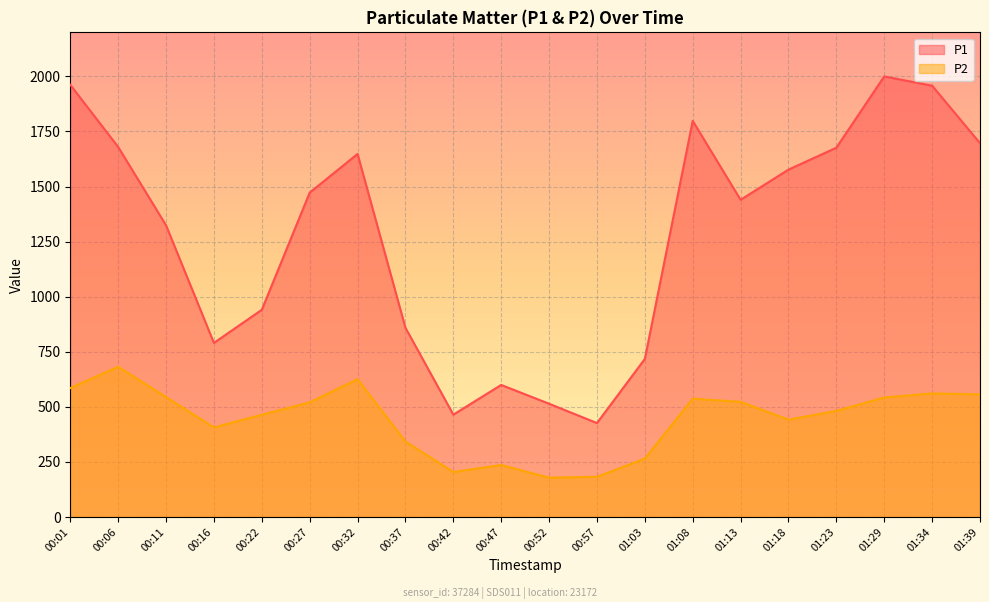

Does the chart display data point markers on the line(s)?

No